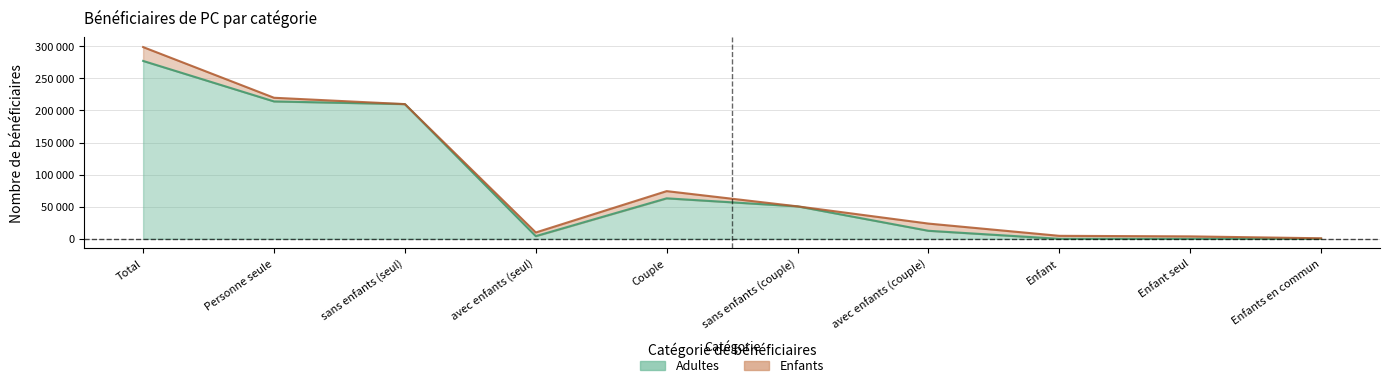

What is the difference between the maximum and minimum values?

277148